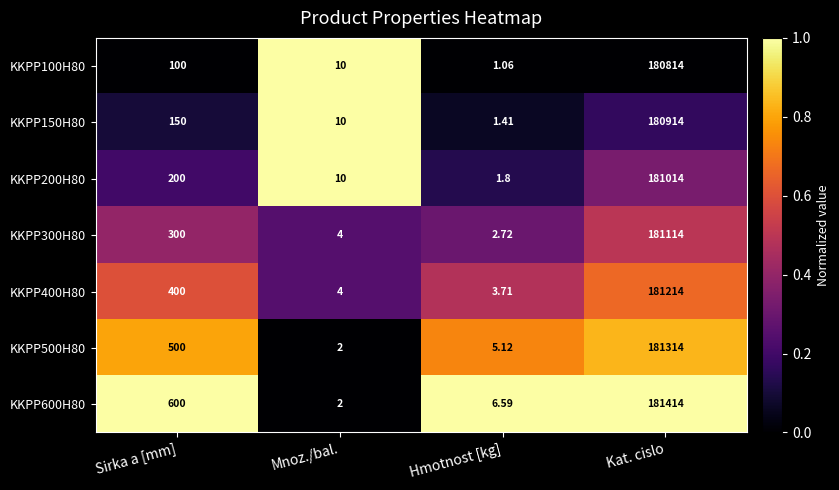

Rank the series at Hmotnost [kg] from highest to lowest value.

KKPP600H80, KKPP500H80, KKPP400H80, KKPP300H80, KKPP200H80, KKPP150H80, KKPP100H80